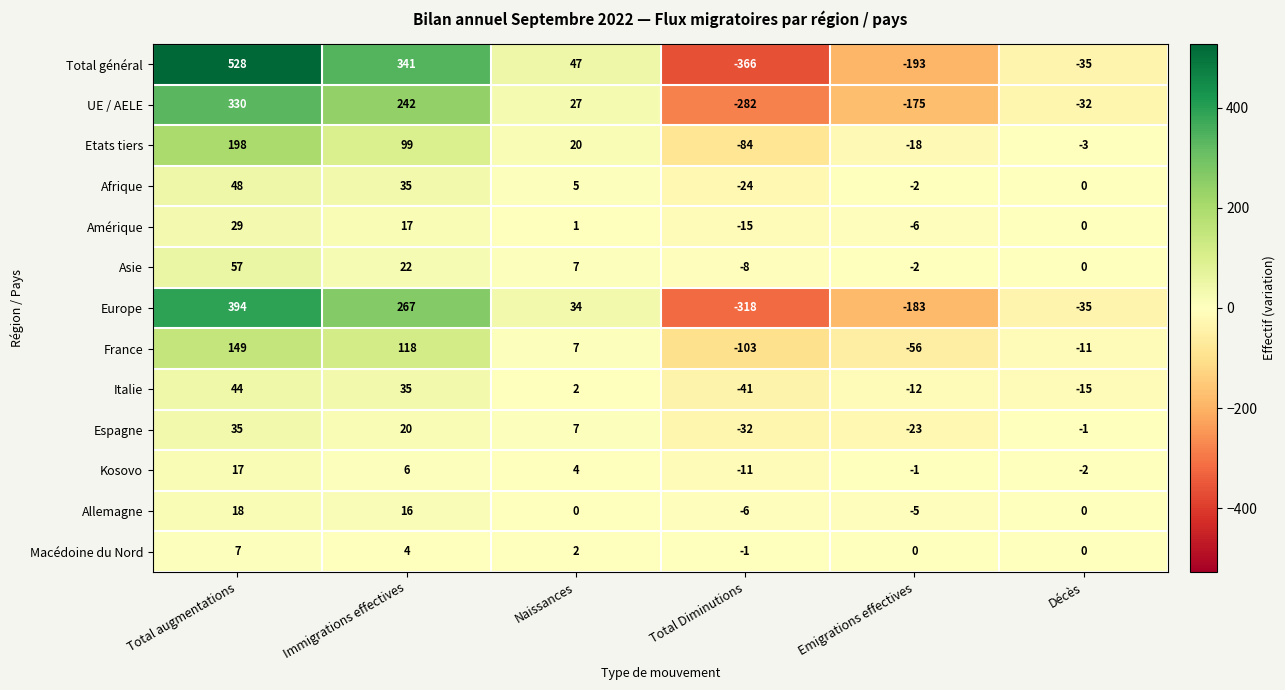

The Espagne series shows 17 at Total augmentations. True or false?

False